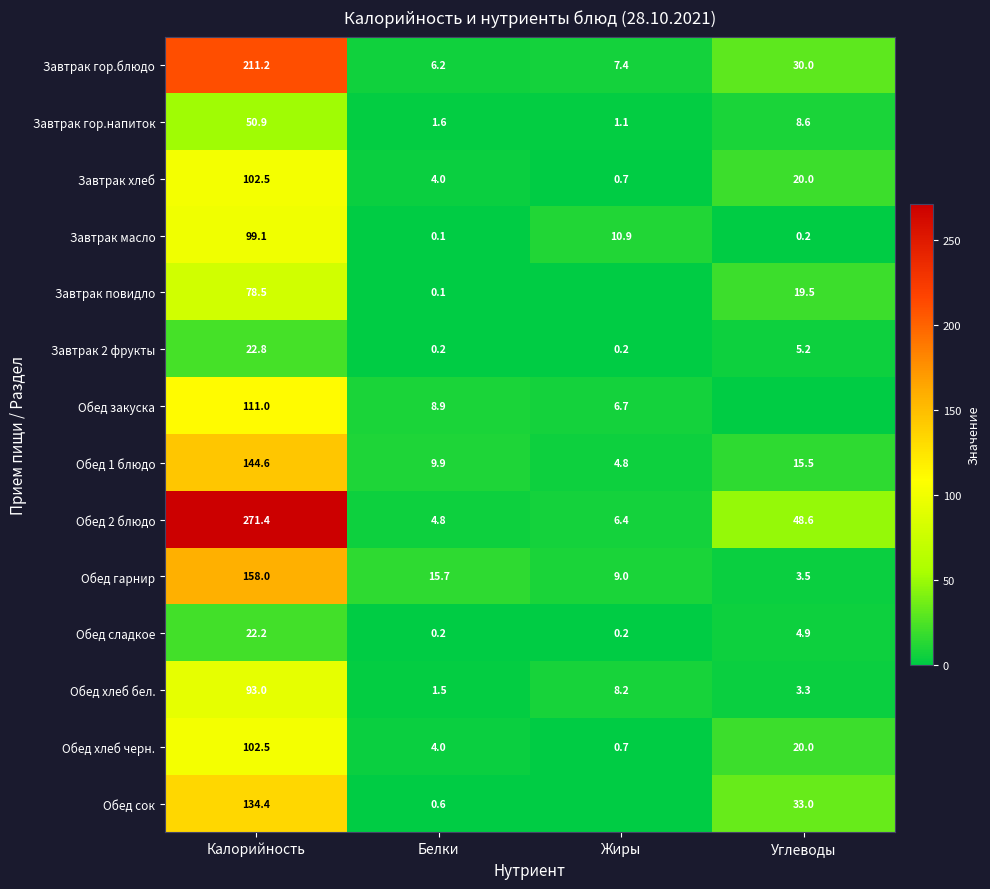

Count the number of categories in the chart.

4